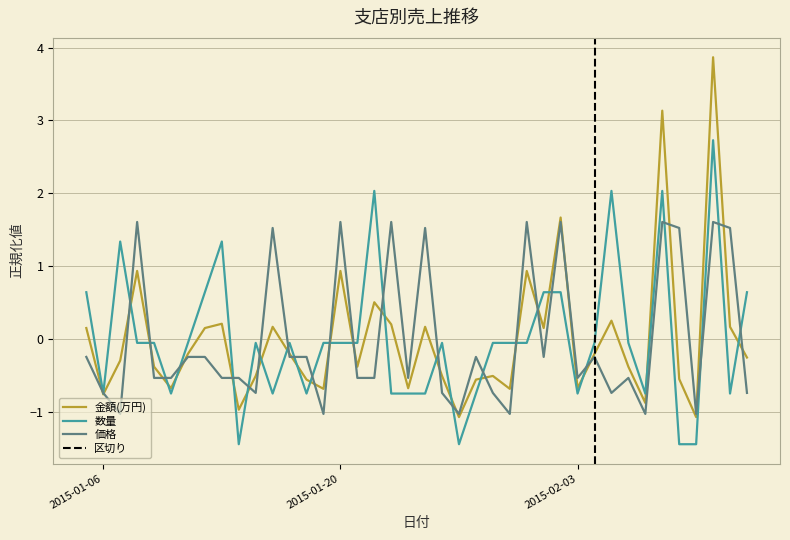

True or false: 金額(万円) and 価格 cross at least once.

True